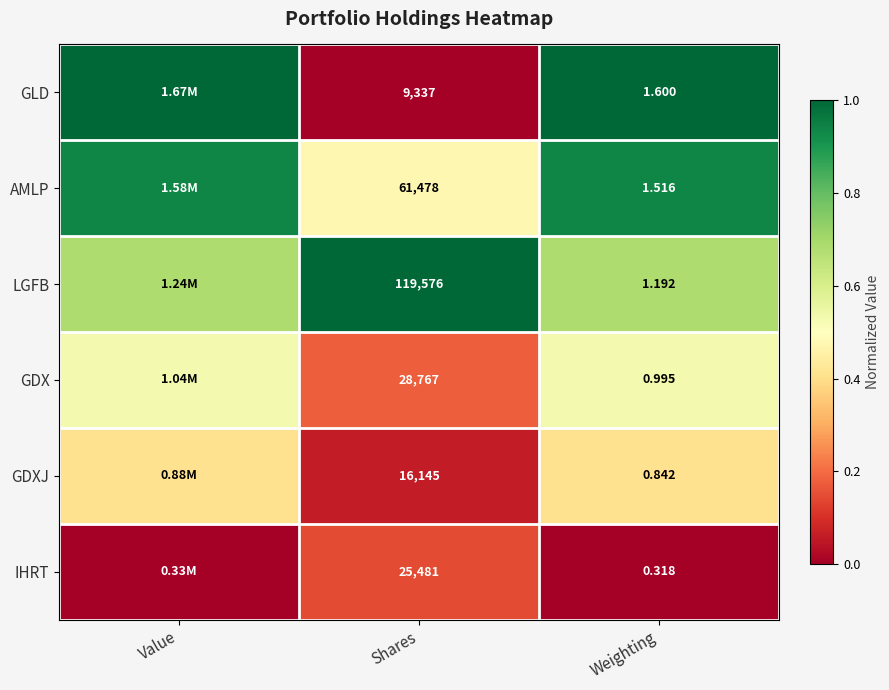

At which category is the sum across all series the highest?

Value